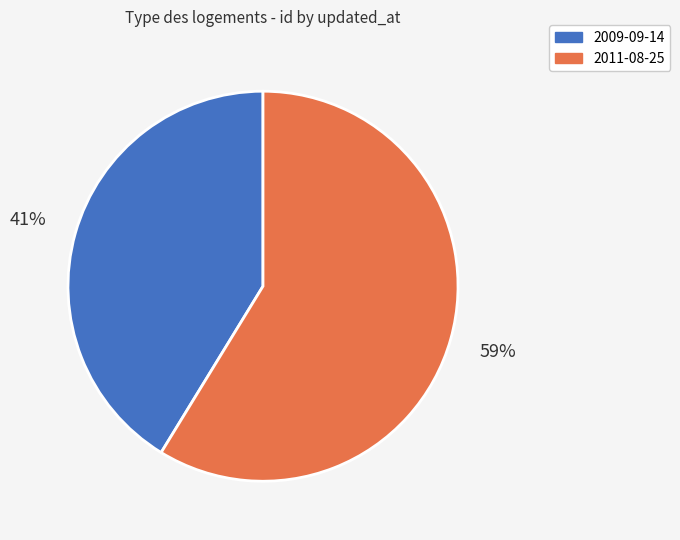

What is the ratio of the value at 2009-09-14 to the value at 2011-08-25?

0.7